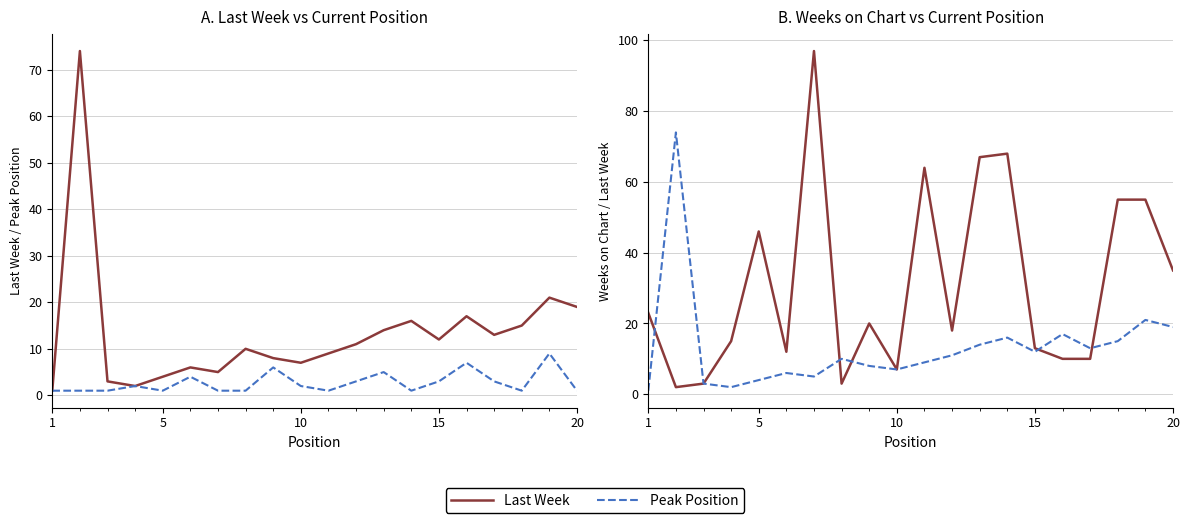

What is the difference between the Peak Position values at 10 and 9?

1